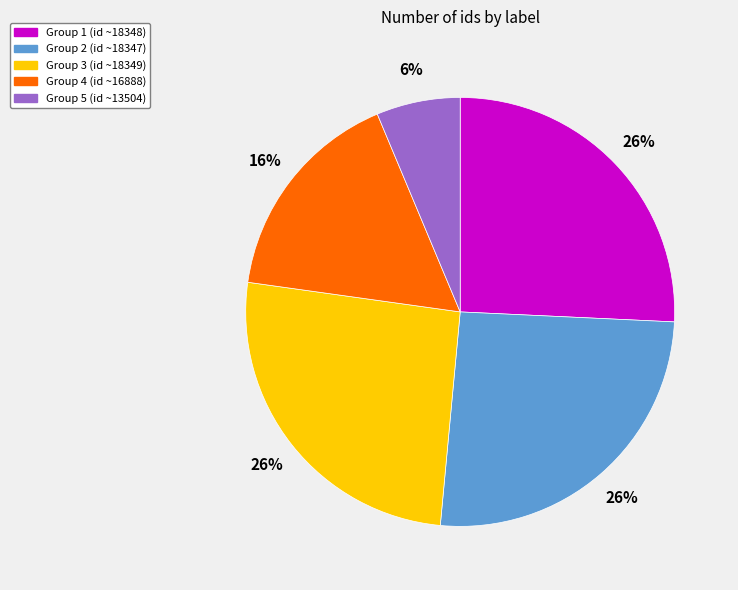

To the nearest percent, what is the average slice percentage?

20%